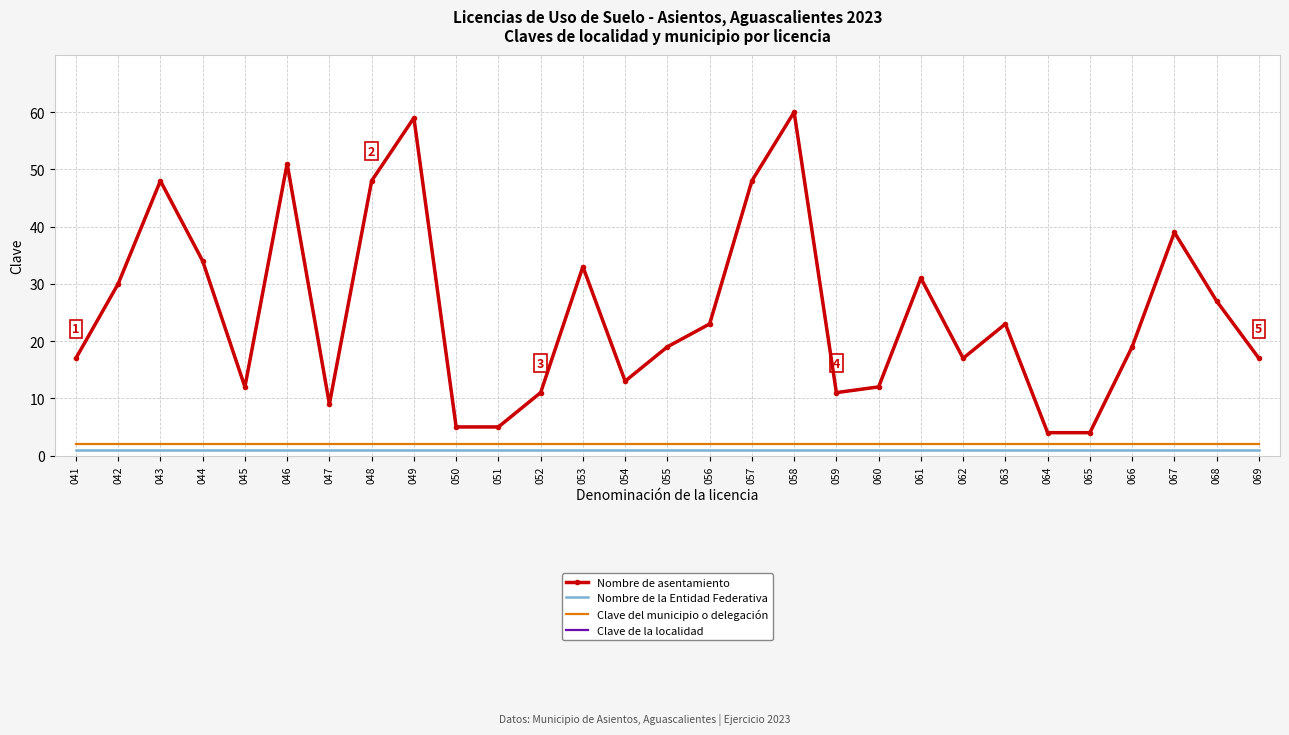

The Nombre de la Entidad Federativa series shows 1 at 043. True or false?

True